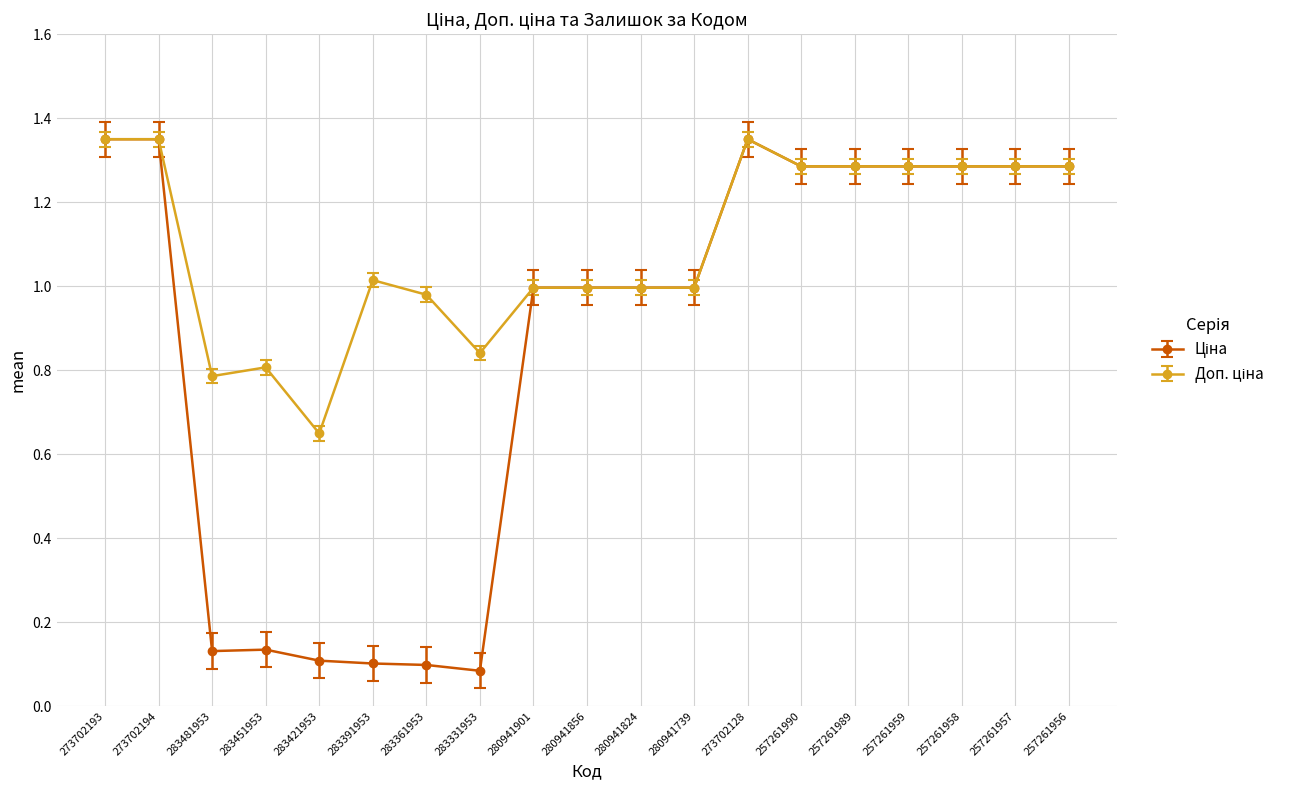

What position from the right is 257261957?

2